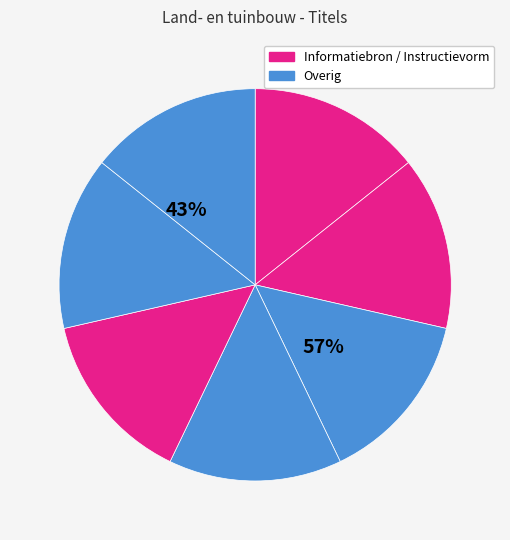

How many segments does this pie chart have?

7